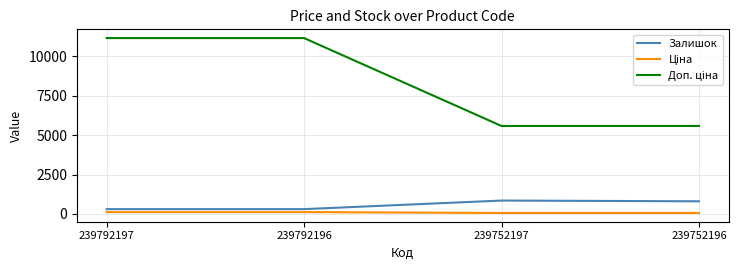

What is the maximum value shown in the chart?

11169.0